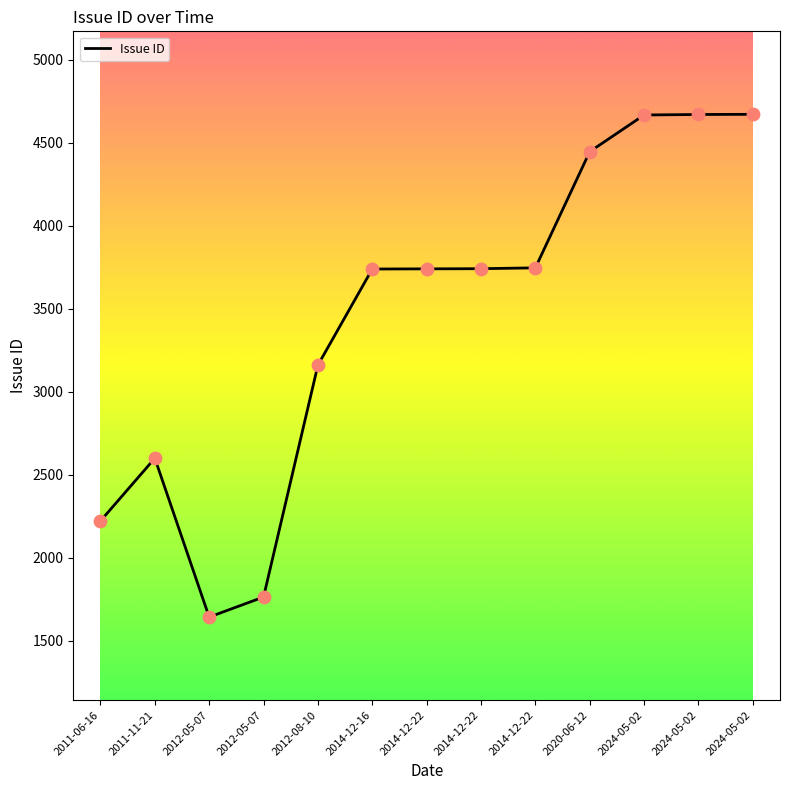

What is the change in value from 2014-12-22 to 2020-06-12?

+705